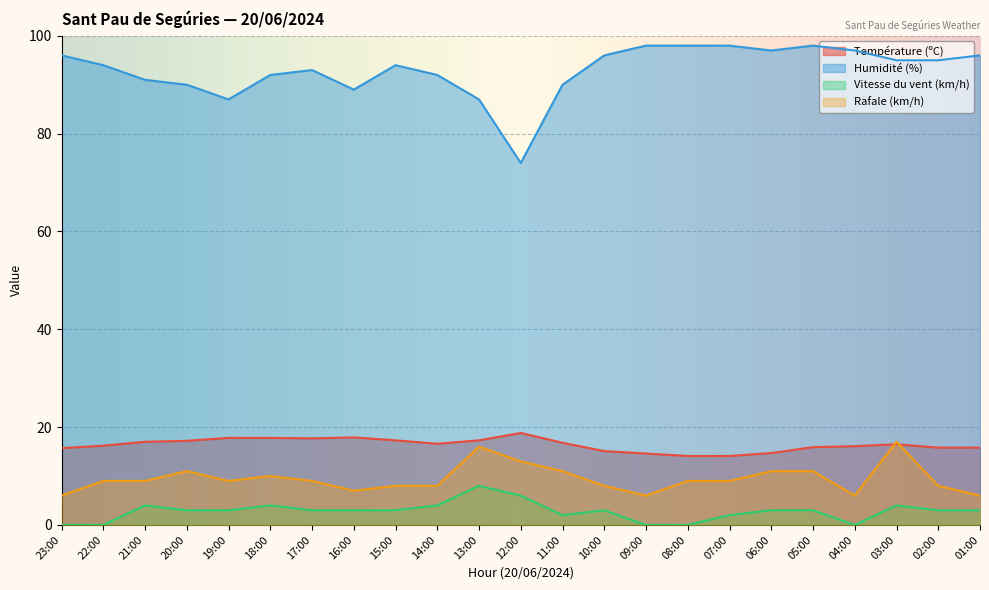

Read the Humidité (%) value at 12:00.

74.0